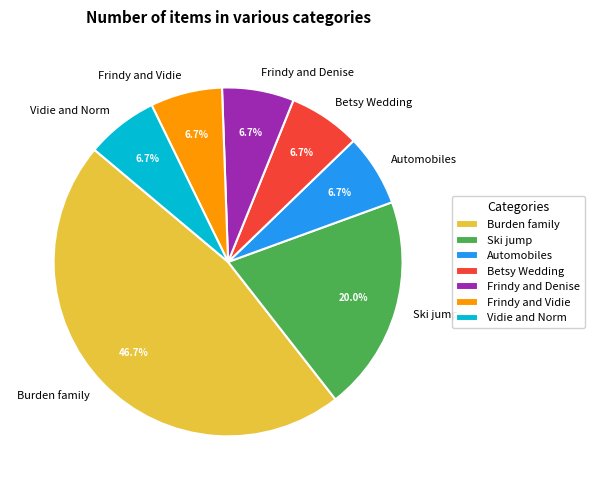

To the nearest percent, what portion does Frindy and Vidie represent?

7%